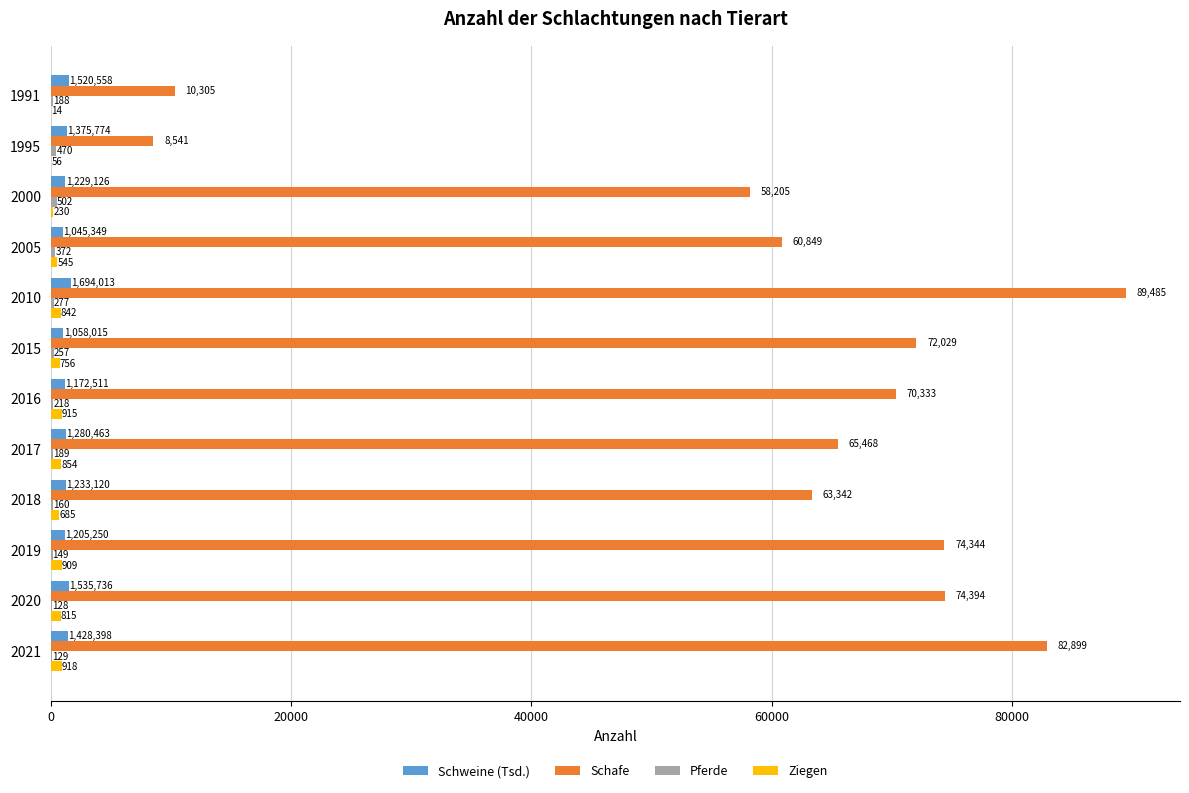

Where is Schweine (Tsd.) nearest to the value 1369?

1995